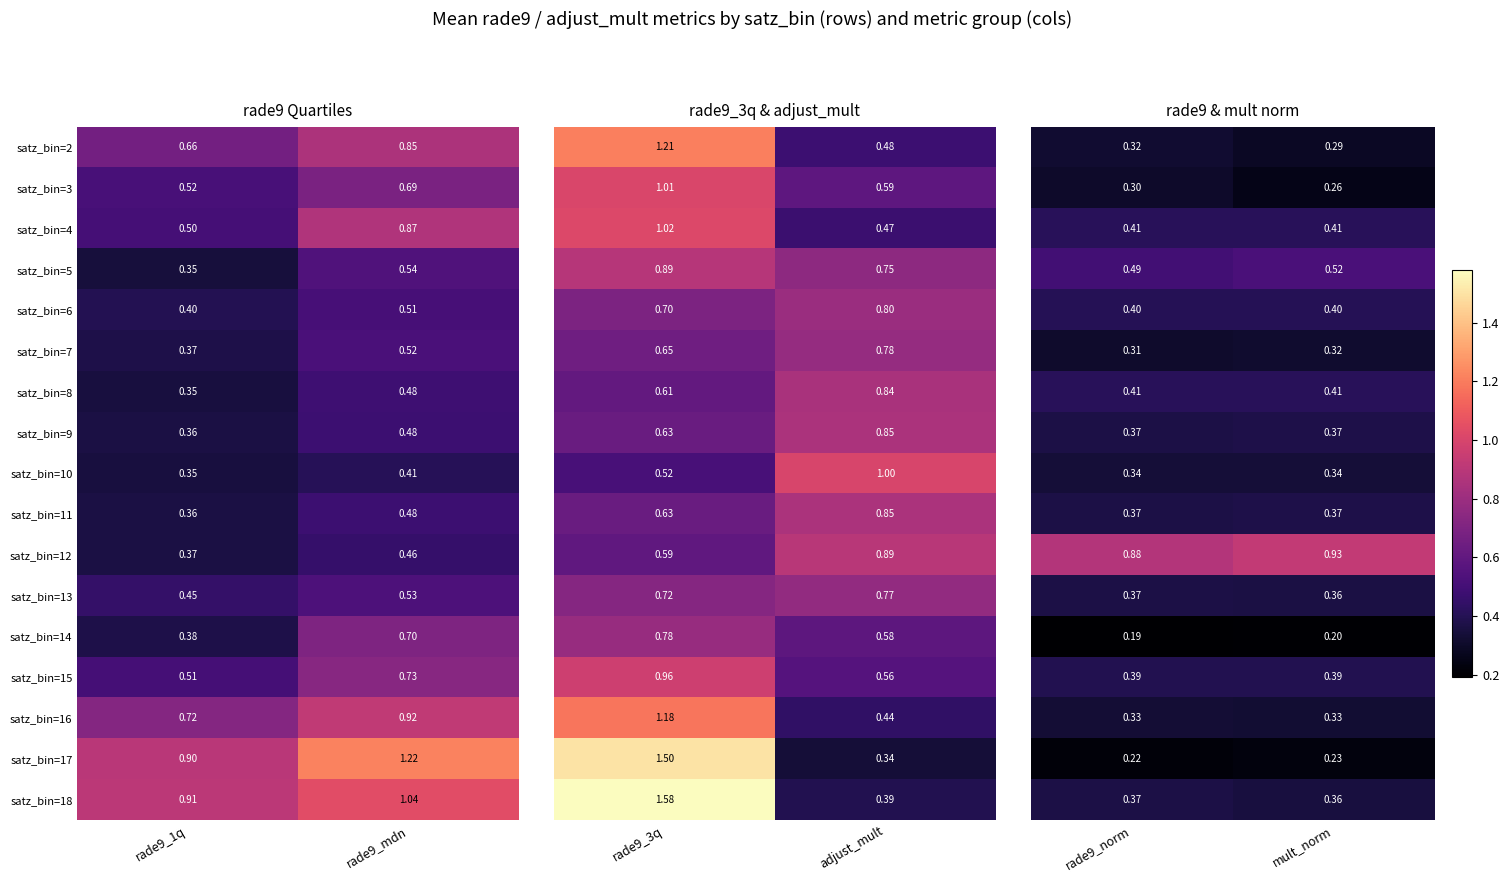

Is the value of satz_bin=16 at rade9_mdn greater than the value of satz_bin=4 at rade9_mdn?

Yes